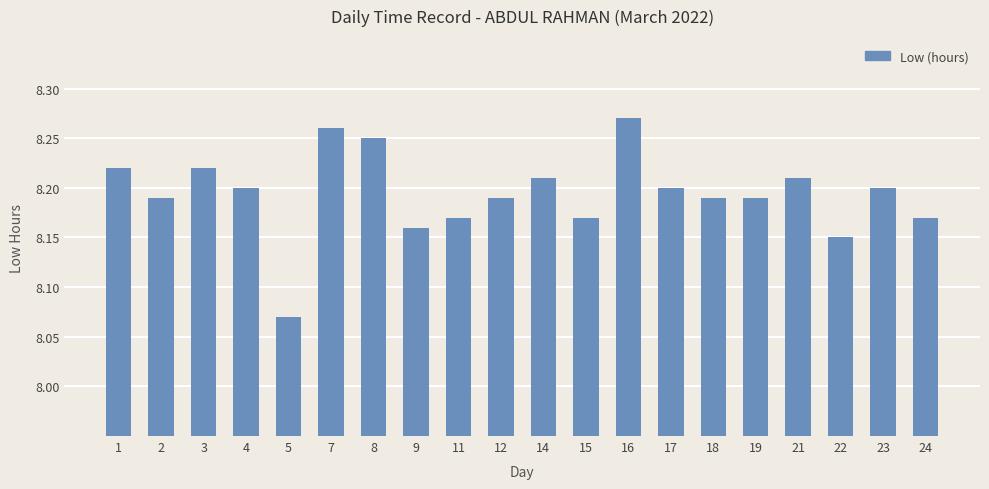

The chart shows a value of 8.2 at 11. True or false?

True